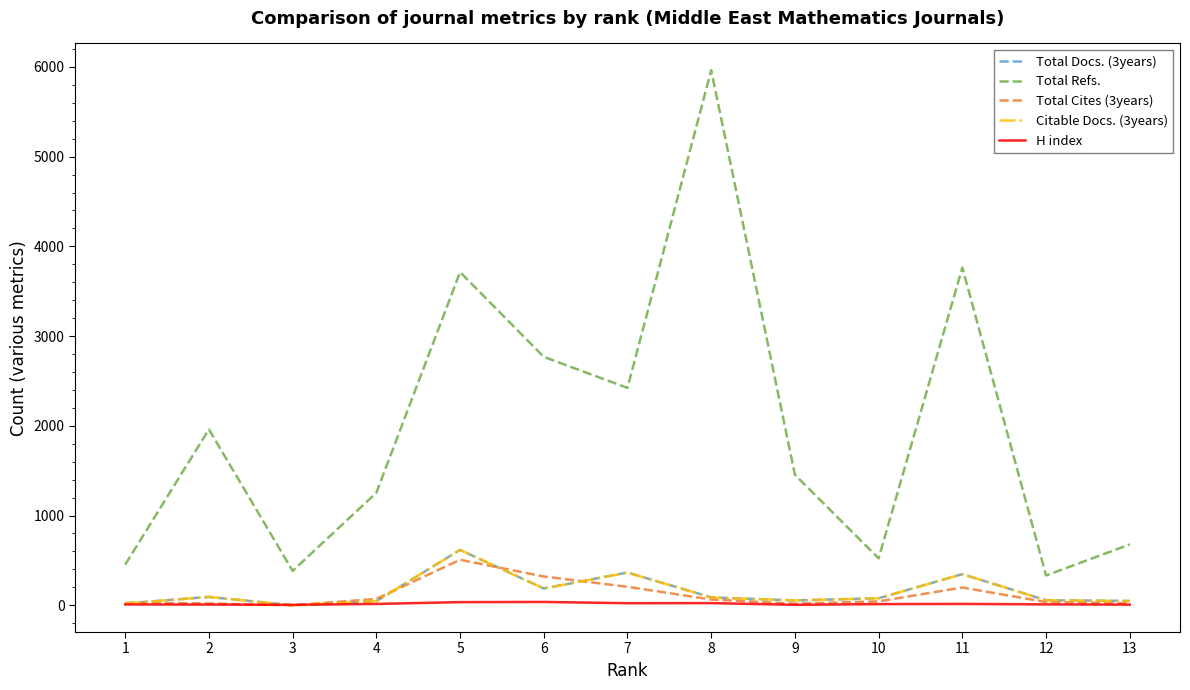

What is the approximate value of Citable Docs. (3years) at 7, to the nearest 50?

350